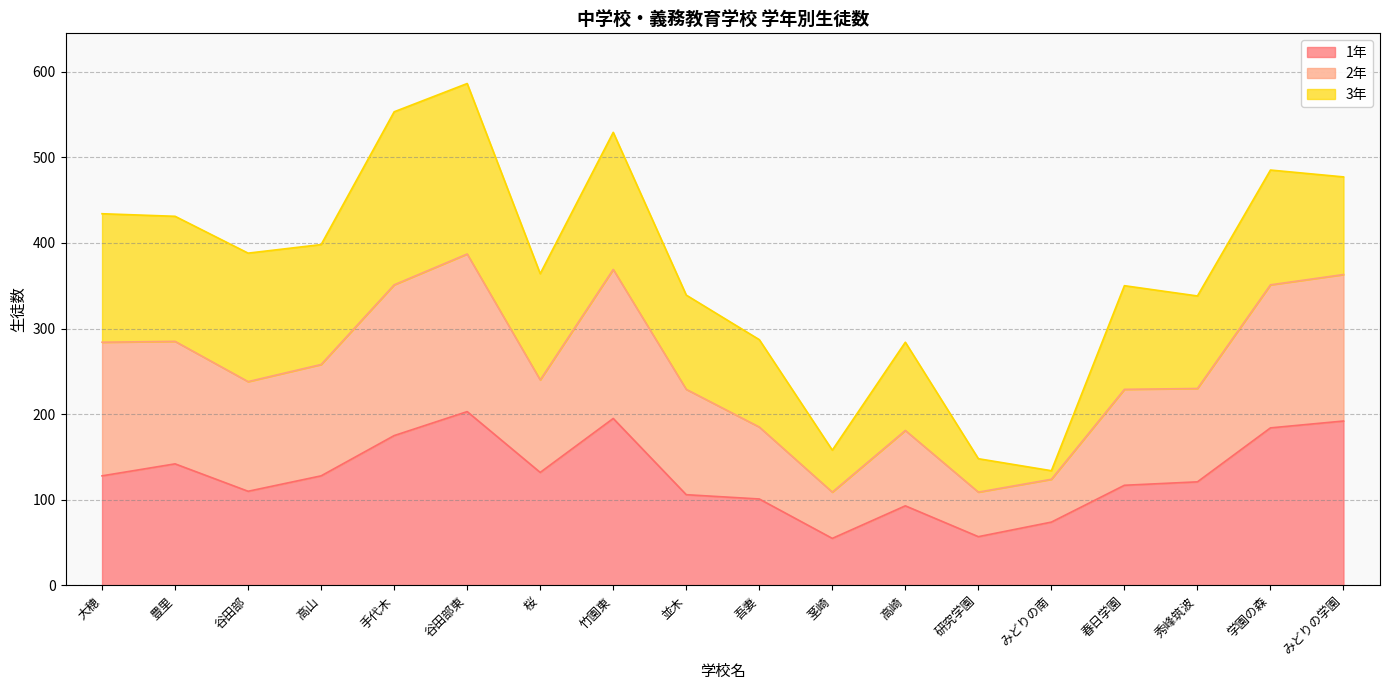

The value of 1年 at 高崎 is 93. True or false?

True